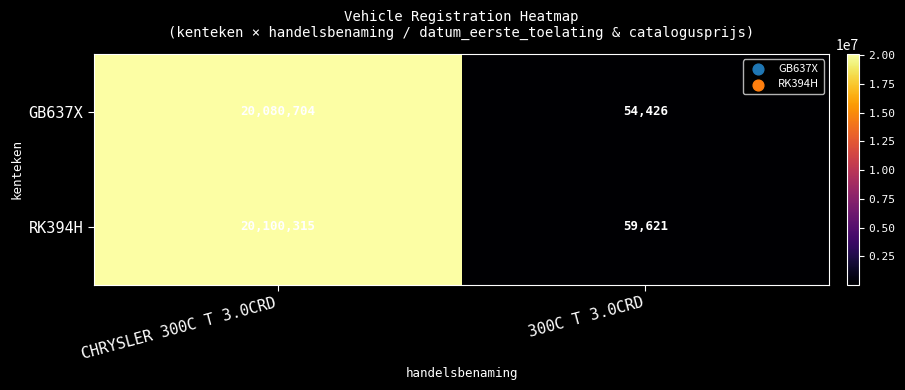

At CHRYSLER 300C T 3.0CRD, list the series in order from largest to smallest.

RK394H, GB637X